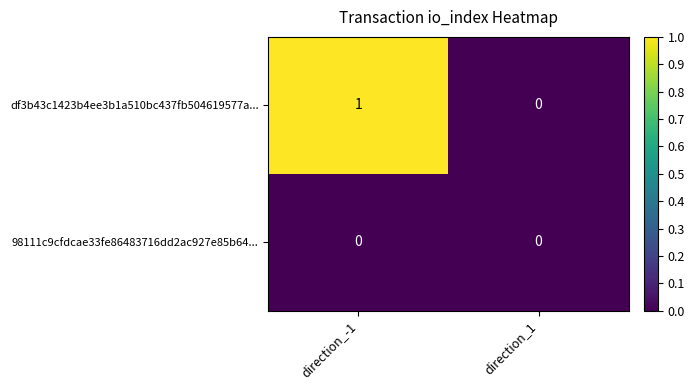

At which label does df3b43c1423b4ee3b1a510bc437fb504619577a... reach its minimum?

direction_1